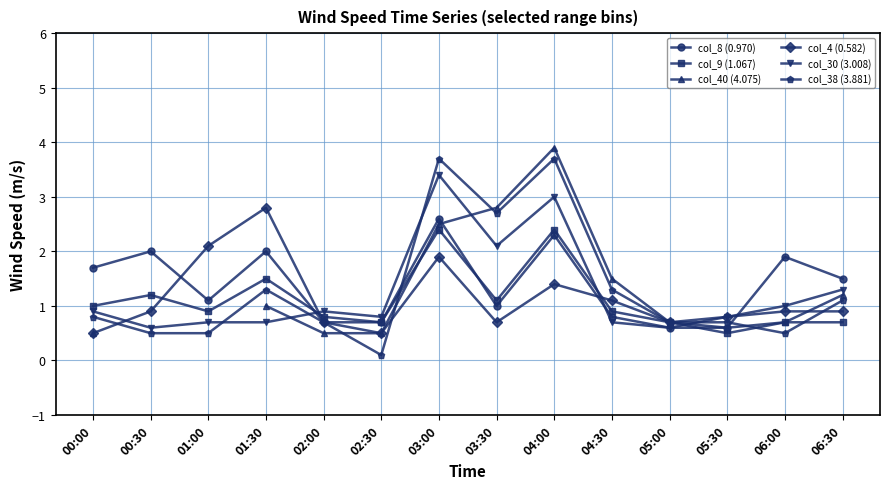

What position from the left is 03:00?

7